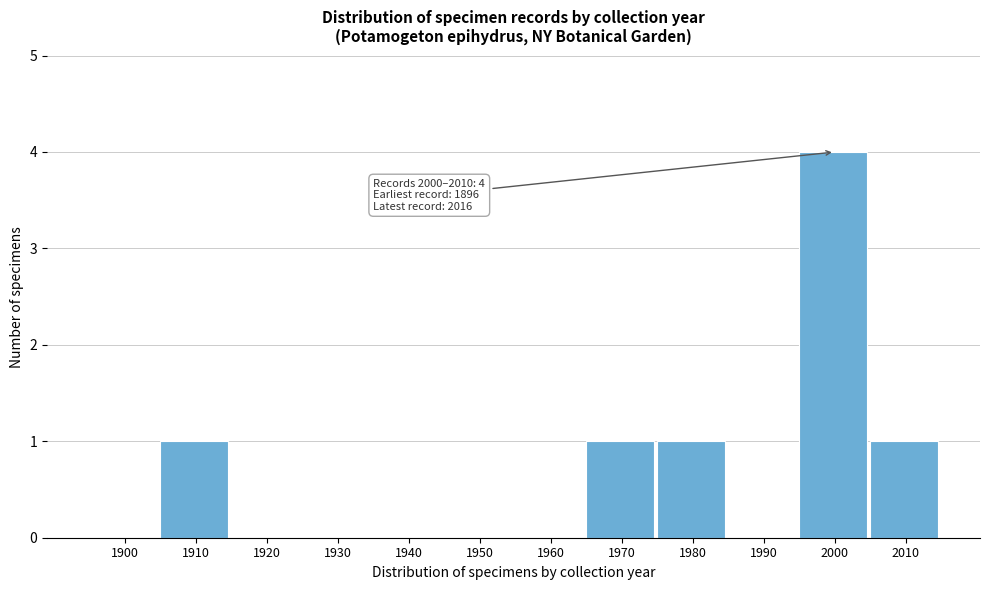

Reading left to right, extract all data points from this chart.

1900=0	1910=1	1920=0	1930=0	1940=0	1950=0	1960=0	1970=1	1980=1	1990=0	2000=4	2010=1